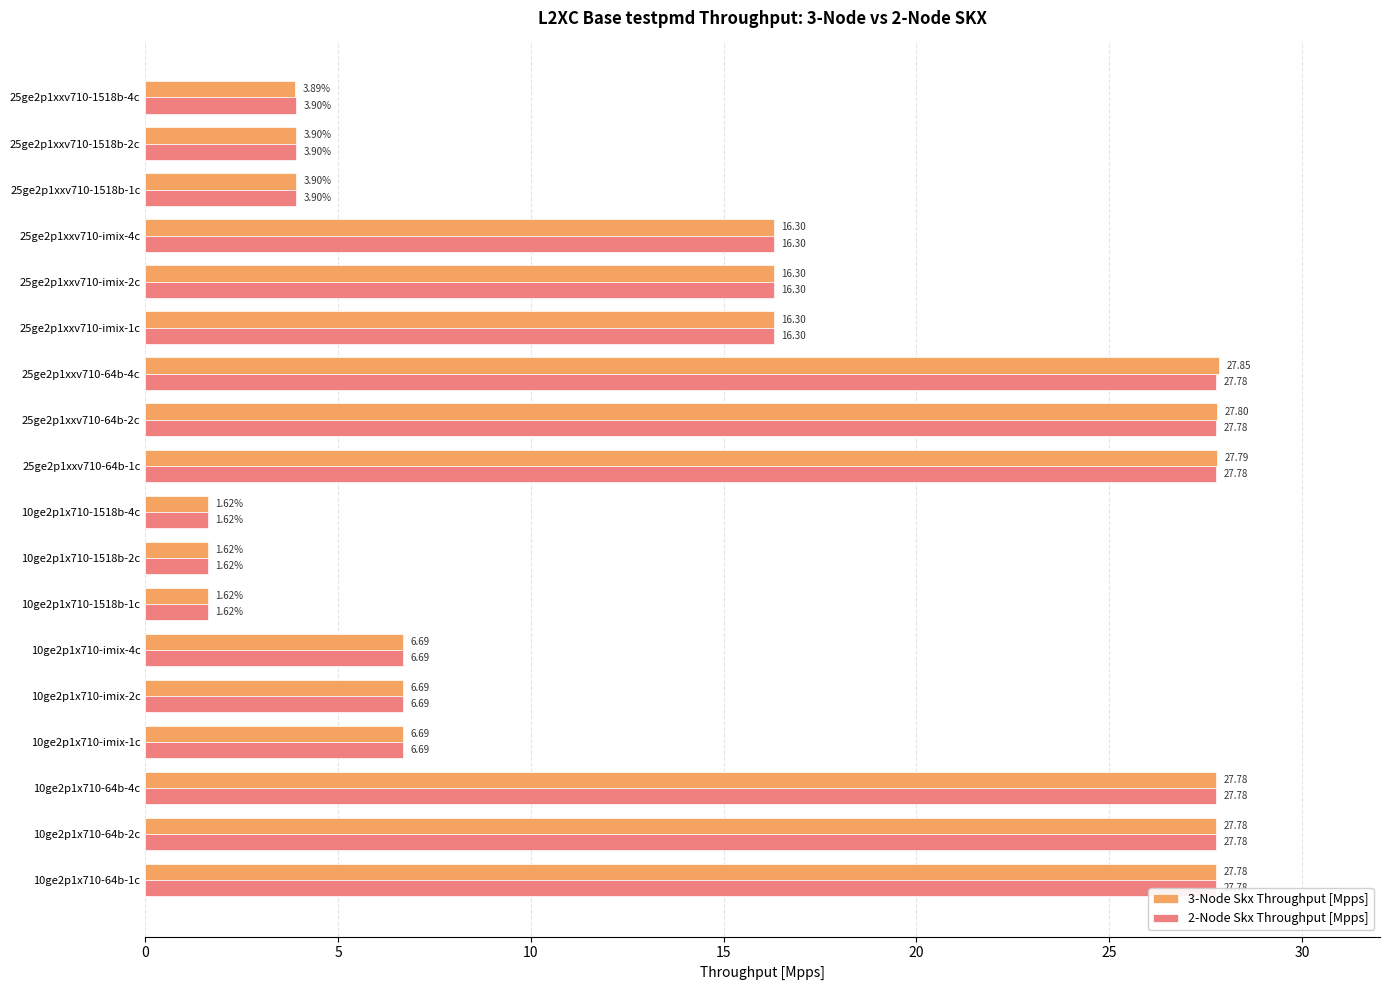

What is the sum of all 3-Node Skx Throughput [Mpps] values?

252.3